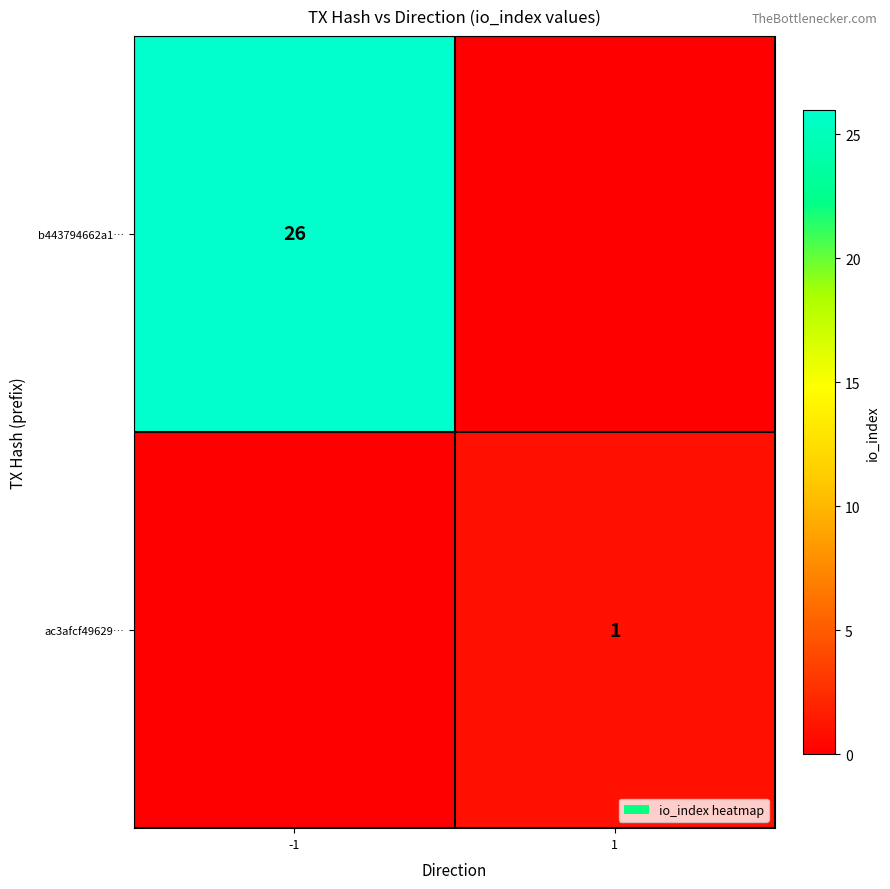

At how many categories does at least one series exceed 0?

2